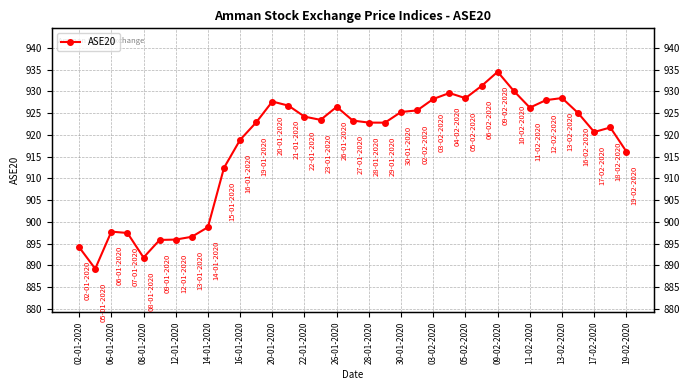

Reading left to right, transcribe all the data shown in this chart.

894.2	889.2	897.7	897.4	891.8	895.8	895.9	896.6	898.8	912.4	918.8	922.9	927.7	926.7	924.2	923.4	926.4	923.3	922.8	922.8	925.3	925.6	928.2	929.6	928.4	931.2	934.5	930.1	926.3	928.0	928.5	925.0	920.7	921.7	916.1